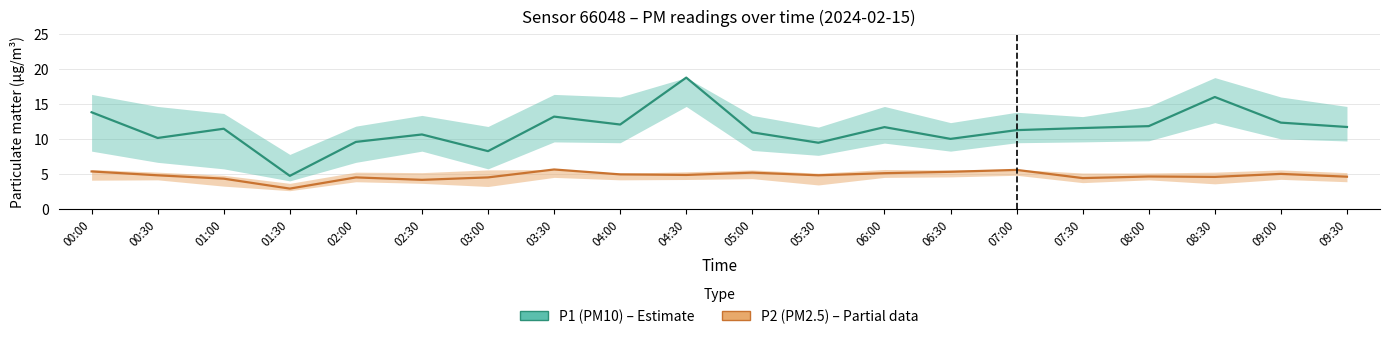

What is the value of the P1 (PM10) – mid point at the 4th from the left?

4.7